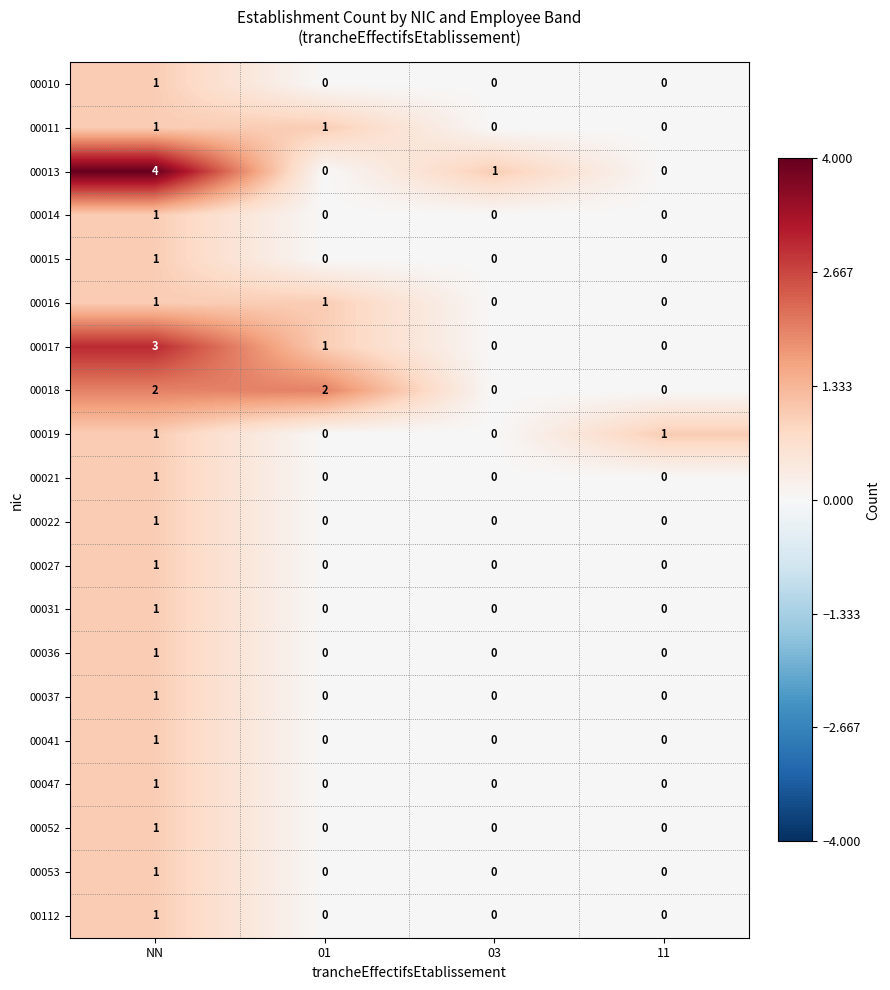

The 00053 series shows 1 at NN. True or false?

True